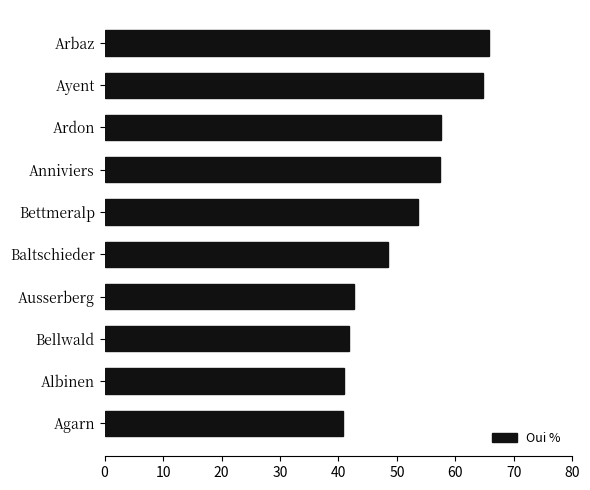

What is the label of the 7th bar from the bottom?

Anniviers